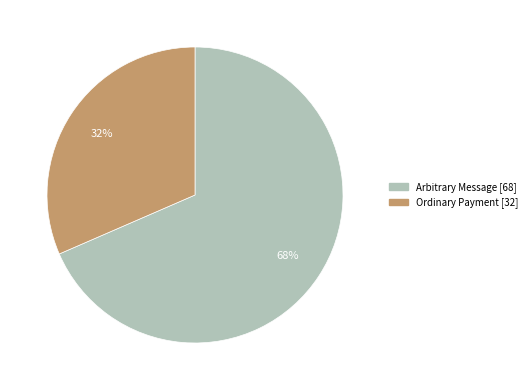

To the nearest percent, what is the average slice percentage?

50%